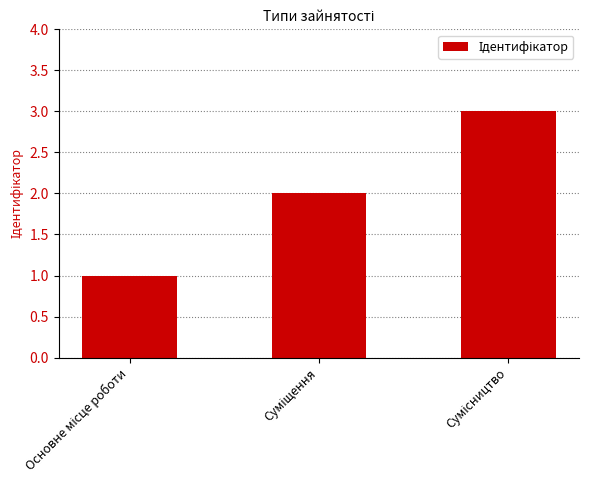

What is the sum of all values?

6